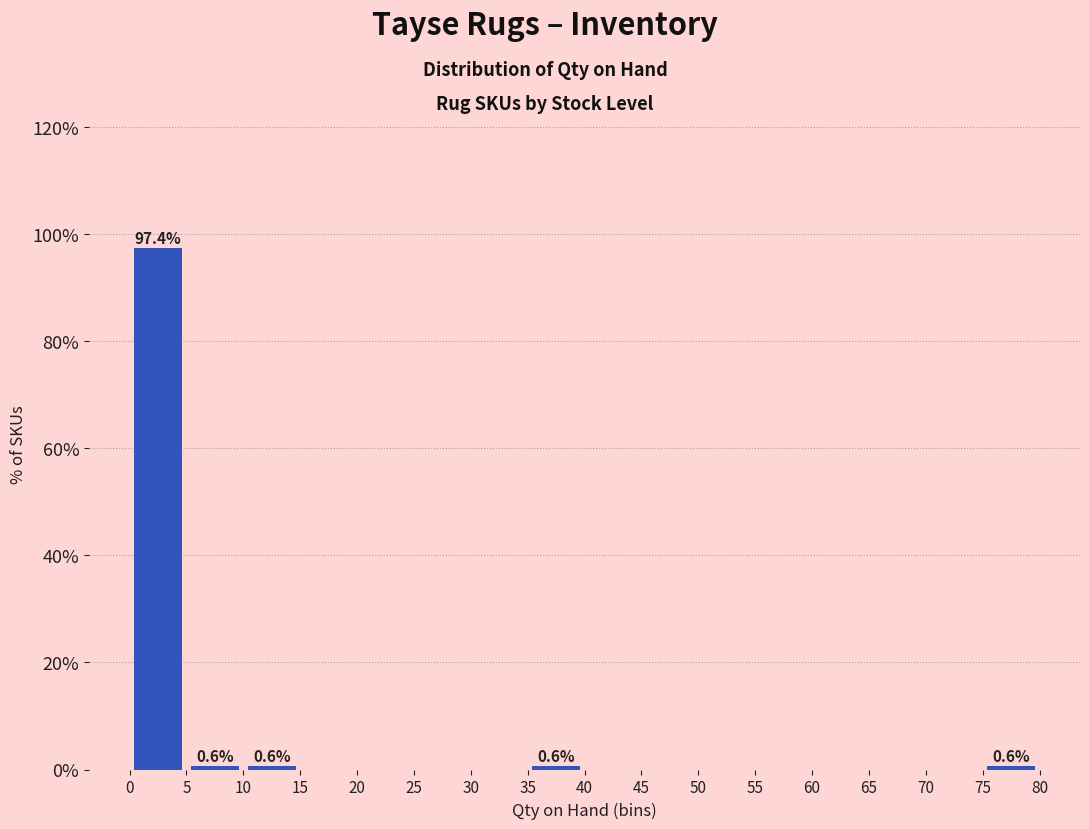

Over which range of the x-axis is the bar tallest?

0 to 5